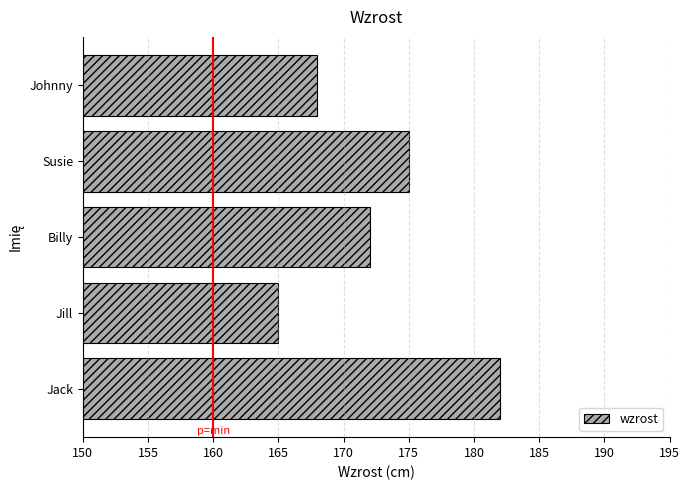

What is the greatest value displayed?

182